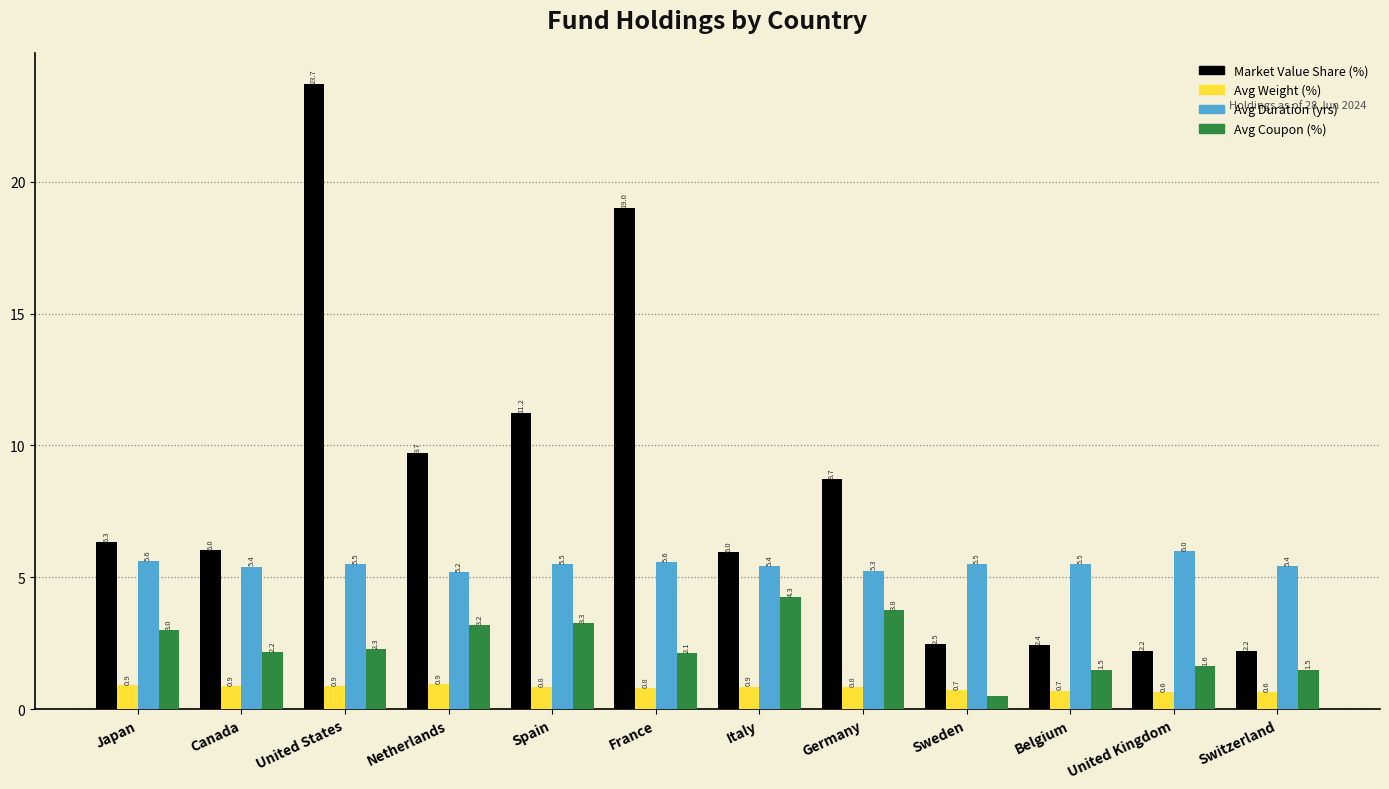

What is the value of the Avg Duration (yrs) bar at the 3rd from the left?

5.5